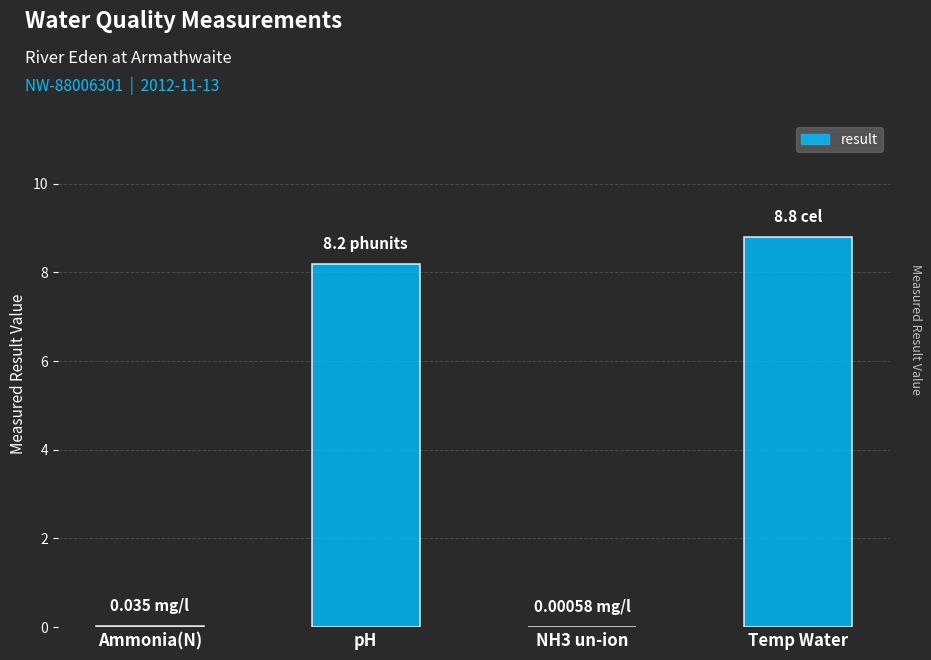

Is it true that the value at Temp Water is 8.8?

True